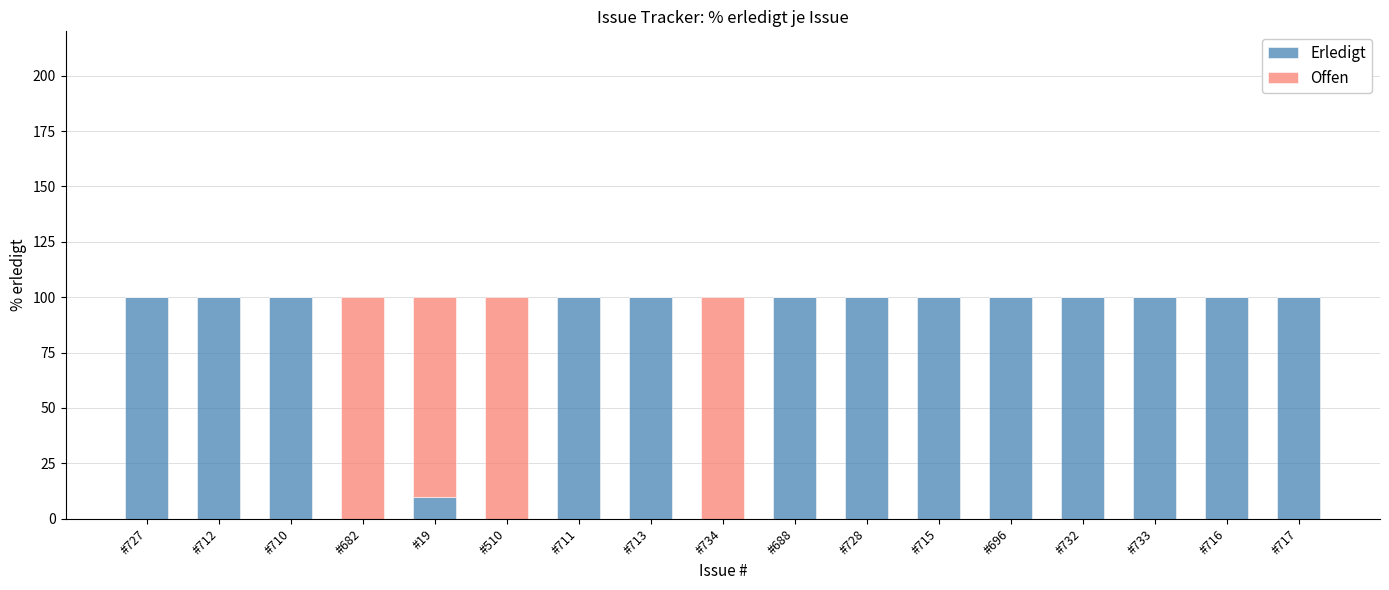

What is the total value across all series at #682?

100